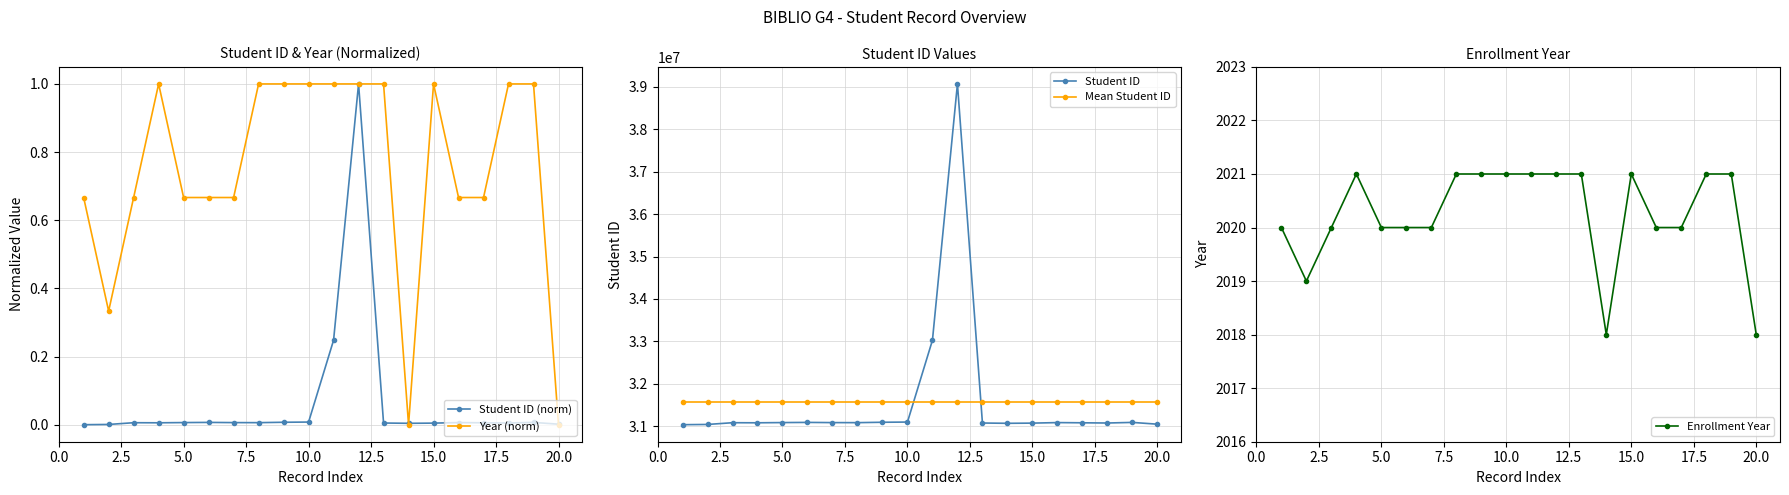

Reading left to right, what are all the values shown in this chart?

Student ID (norm): 0.0	0.0	0.0	0.0	0.0	0.0	0.0	0.0	0.0	0.0	0.2	1.0	0.0	0.0	0.0	0.0	0.0	0.0	0.0	0.0
Year (norm): 0.7	0.3	0.7	1.0	0.7	0.7	0.7	1.0	1.0	1.0	1.0	1.0	1.0	0.0	1.0	0.7	0.7	1.0	1.0	0.0
Student ID: 31037023.0	31042421.0	31083462.0	31081534.0	31086789.0	31090776.0	31086197.0	31084931.0	31094150.0	31098838.0	33028508.0	39069041.0	31076323.0	31069504.0	31073896.0	31086343.0	31081574.0	31076507.0	31090733.0	31048773.0
Mean Student ID: 31574366.1	31574366.1	31574366.1	31574366.1	31574366.1	31574366.1	31574366.1	31574366.1	31574366.1	31574366.1	31574366.1	31574366.1	31574366.1	31574366.1	31574366.1	31574366.1	31574366.1	31574366.1	31574366.1	31574366.1
Enrollment Year: 2020.0	2019.0	2020.0	2021.0	2020.0	2020.0	2020.0	2021.0	2021.0	2021.0	2021.0	2021.0	2021.0	2018.0	2021.0	2020.0	2020.0	2021.0	2021.0	2018.0